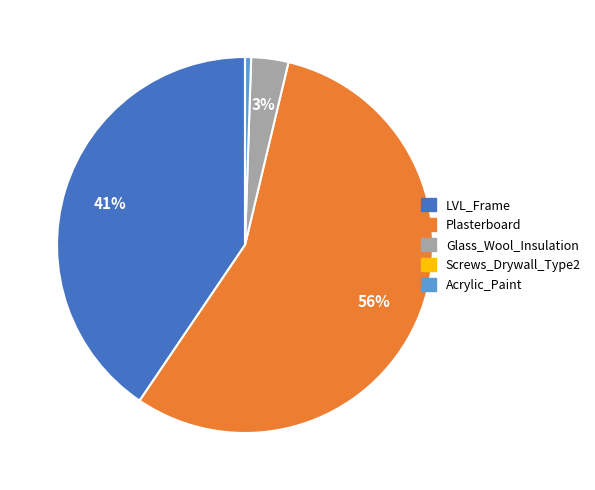

To the nearest percent, what is the average slice percentage?

25%